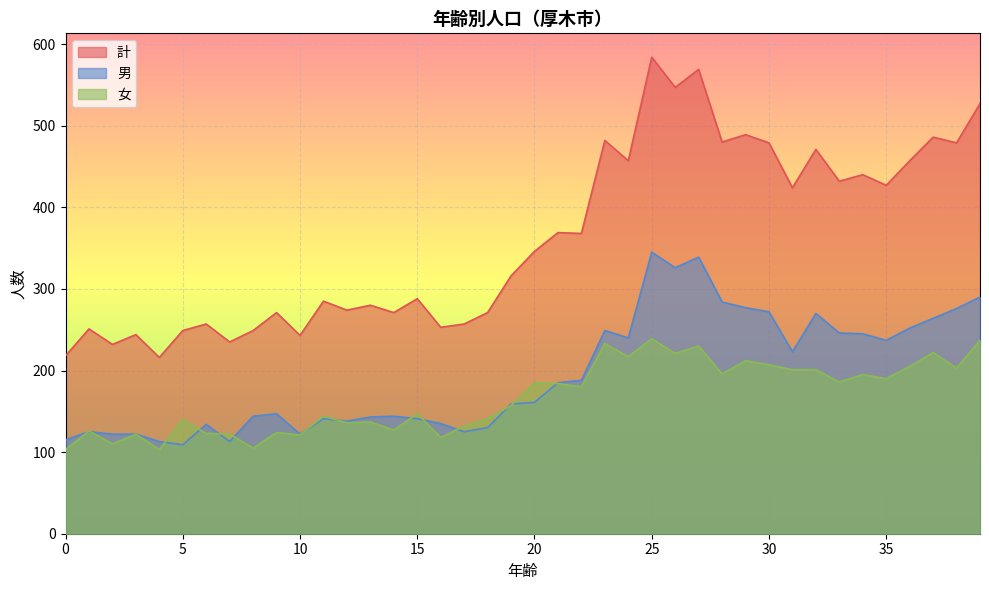

At which category does 男 reach its first local valley?

5